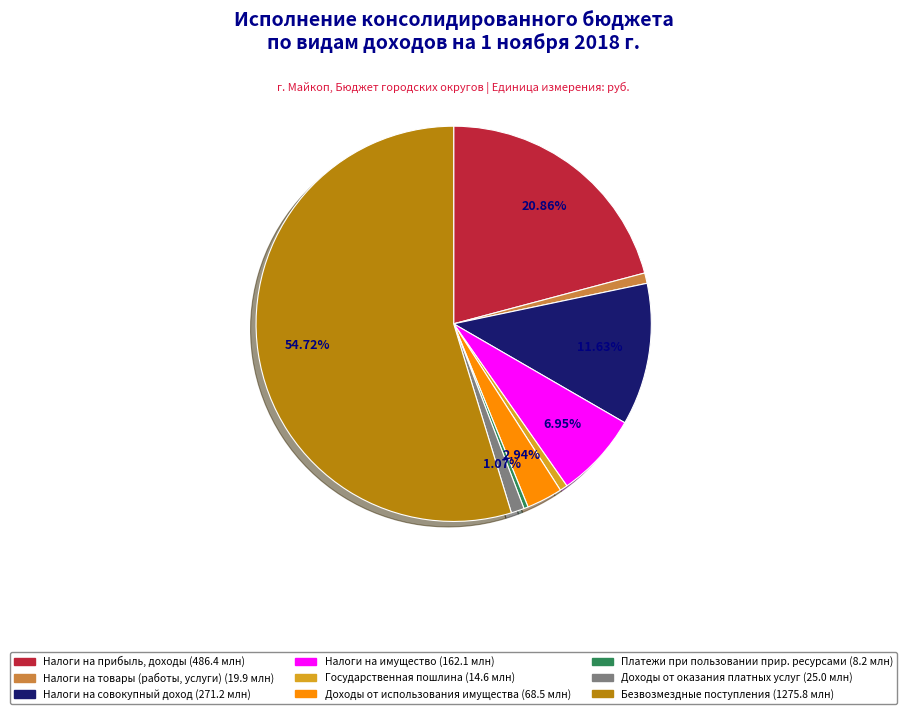

To the nearest percent, what is the average slice percentage?

11%